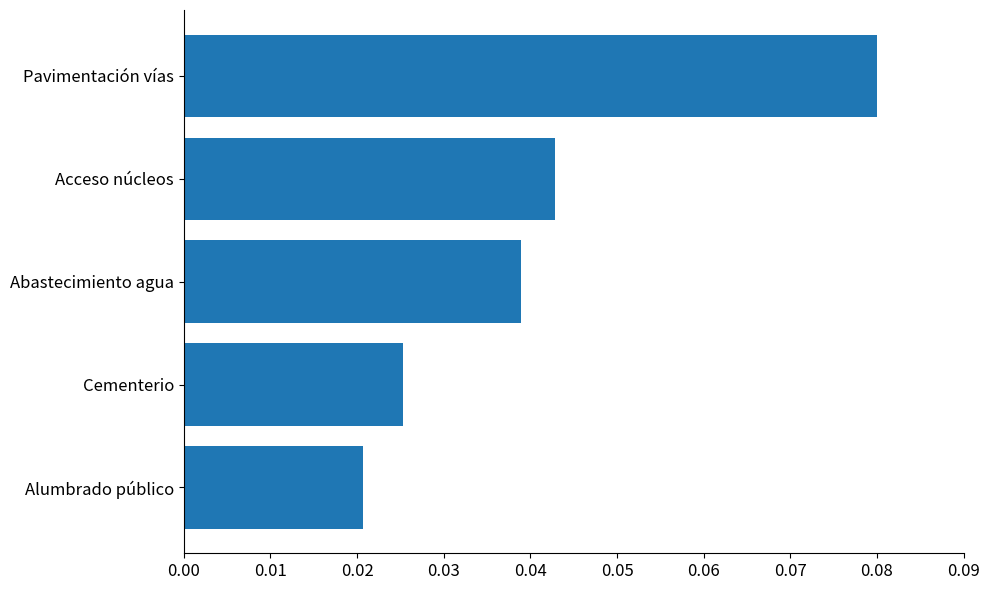

How many values are between 0 and 1?

5